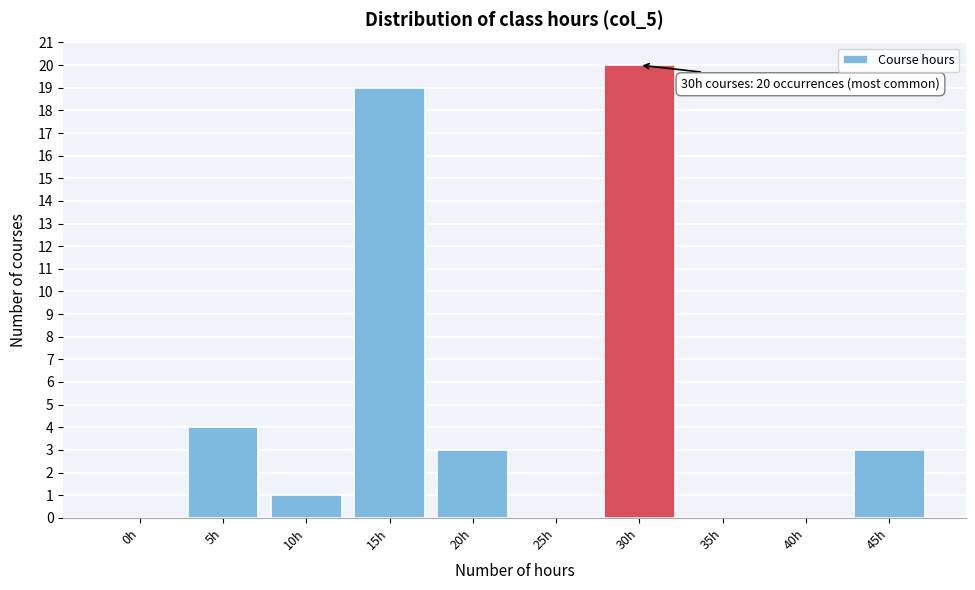

Reading left to right, what are all the values shown in this chart?

0h=0	5h=4	10h=1	15h=19	20h=3	25h=0	30h=20	35h=0	40h=0	45h=3